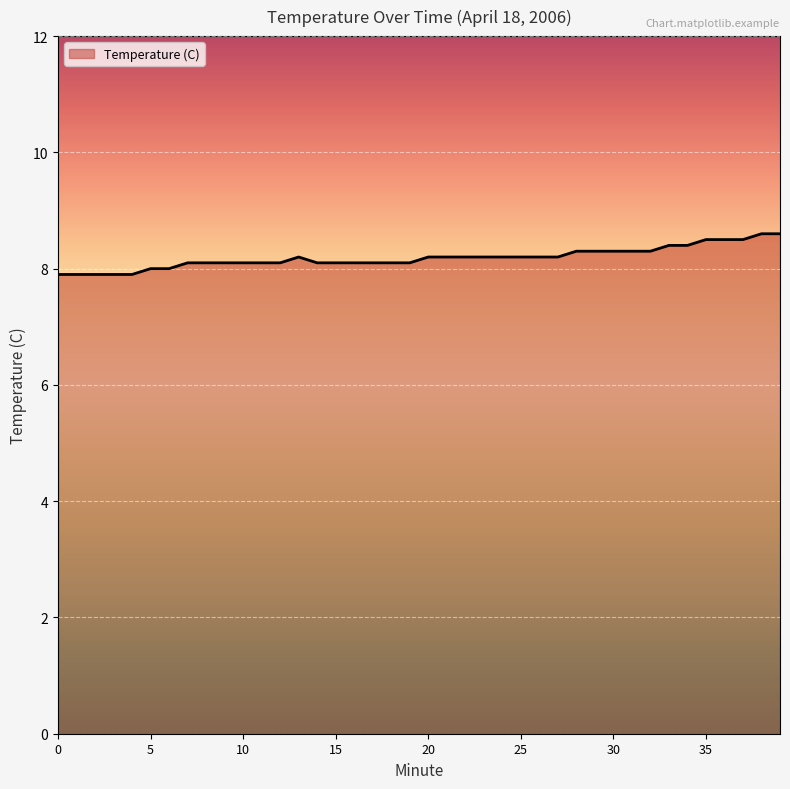

What is the smallest value displayed?

7.9